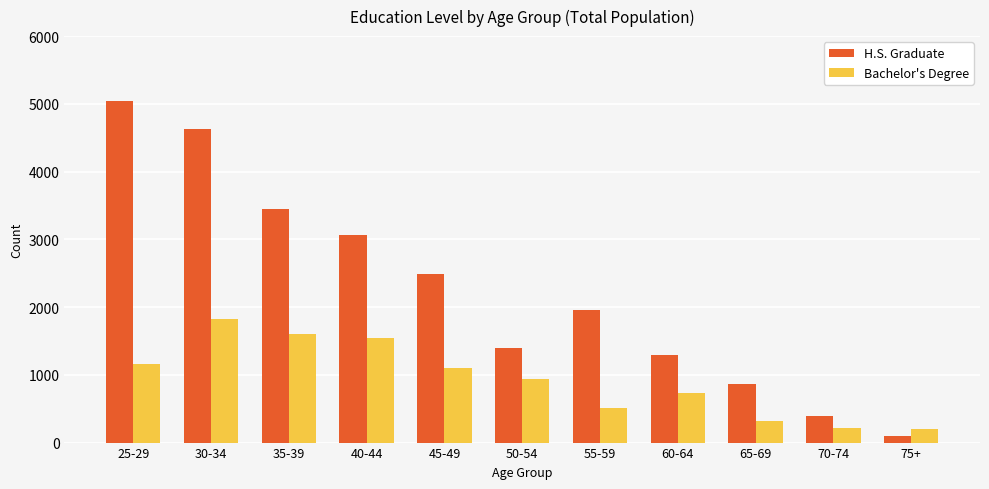

List the series in order of their overall mean, lowest first.

Bachelor's Degree, H.S. Graduate